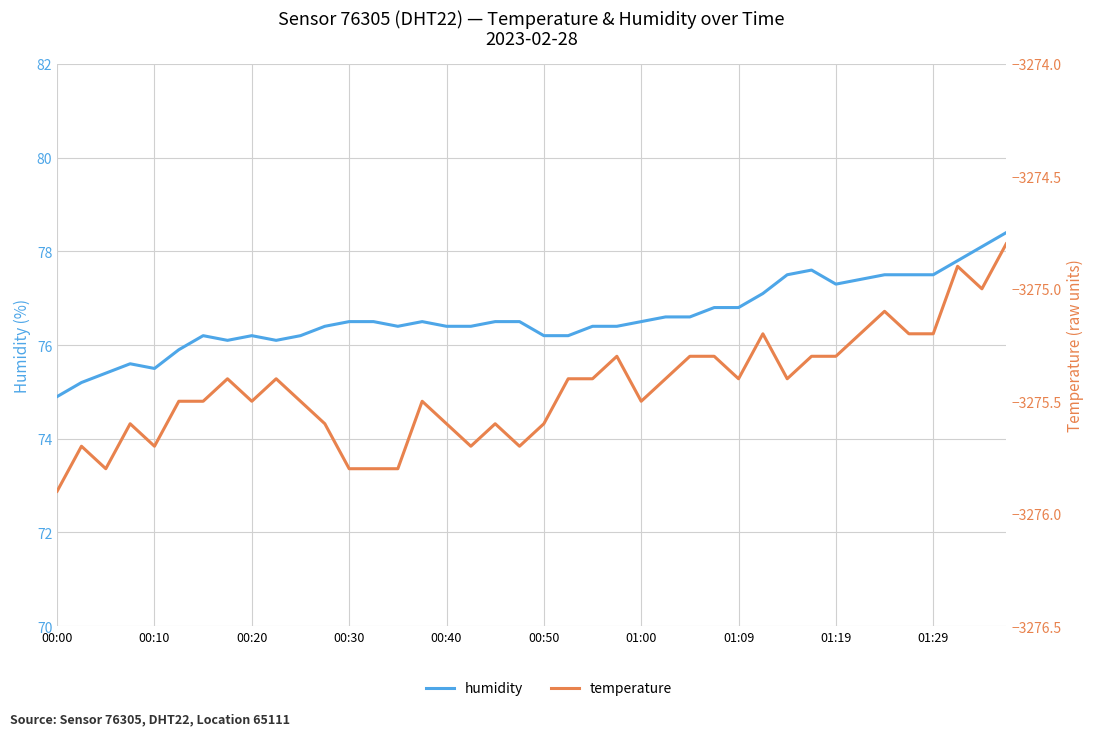

Is this an area chart (filled region under the line)?

No